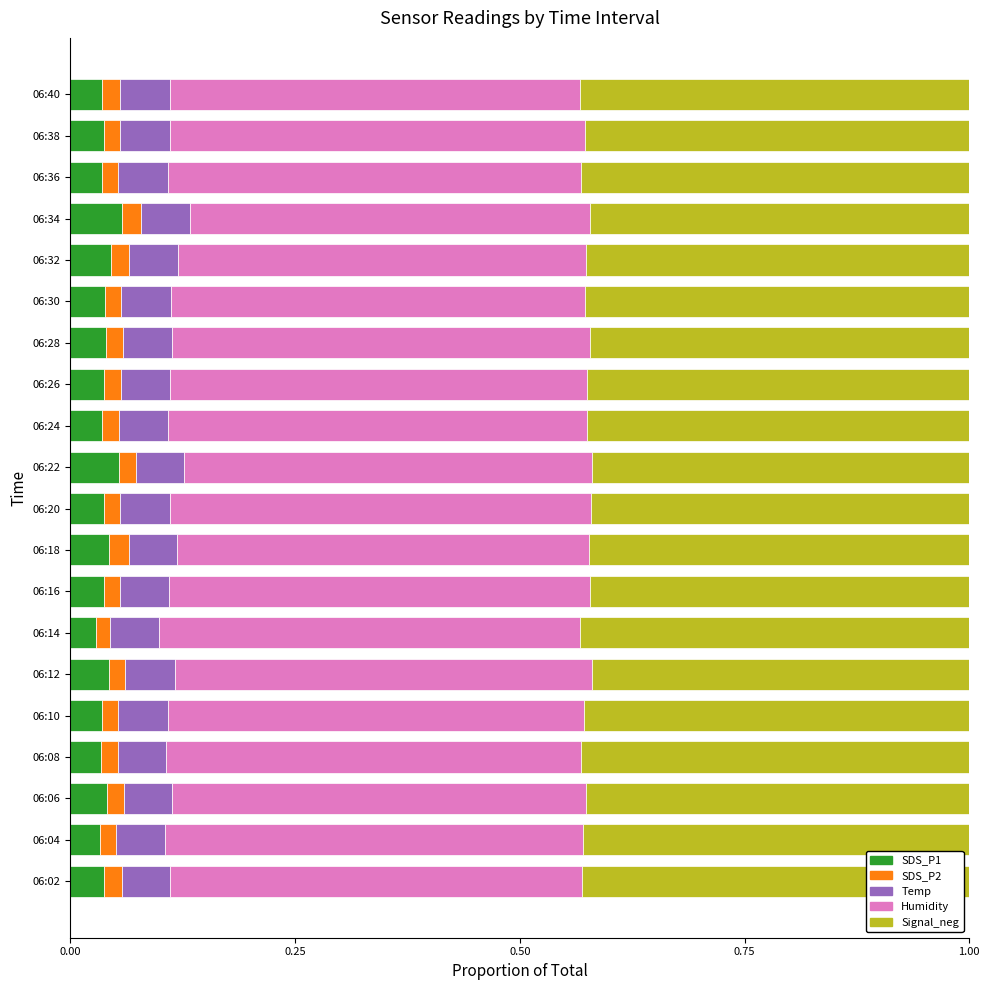

Count the Temp values in the range 0 to 1.

20